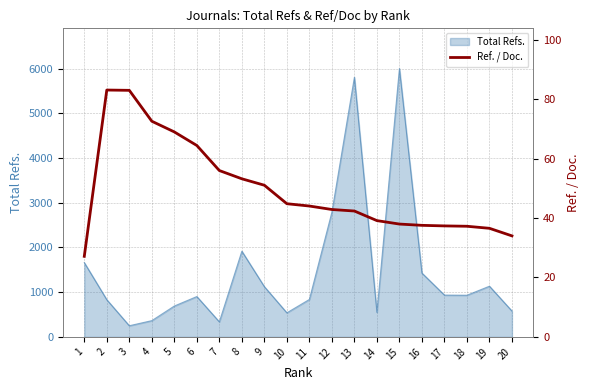

Where is the data nearest to the value 55?

7